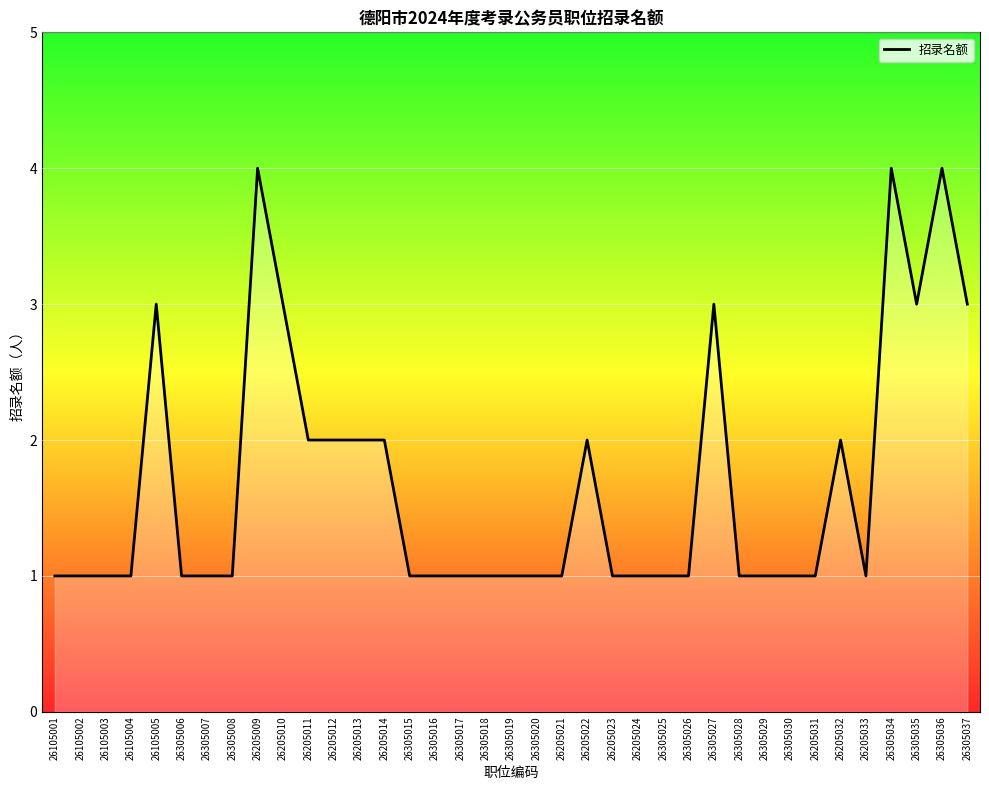

What is the maximum value shown in the chart?

4